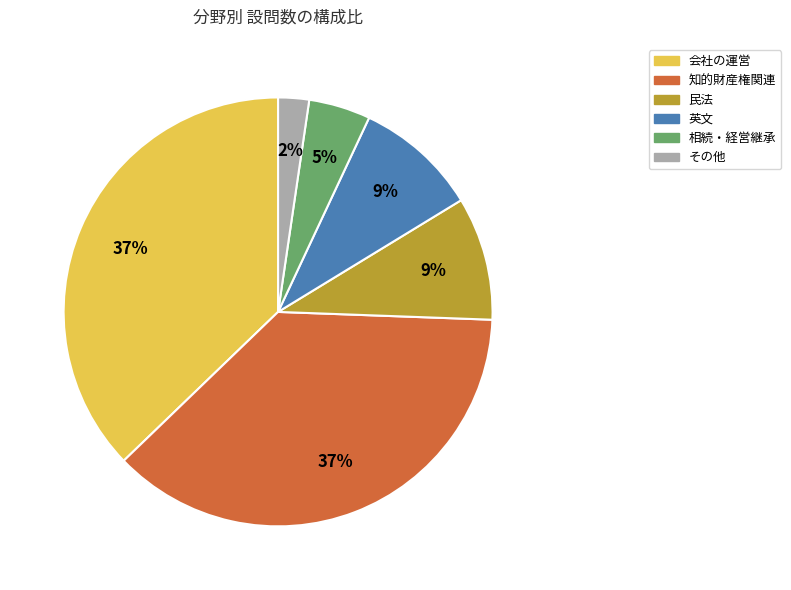

To the nearest percent, what is the average slice percentage?

17%